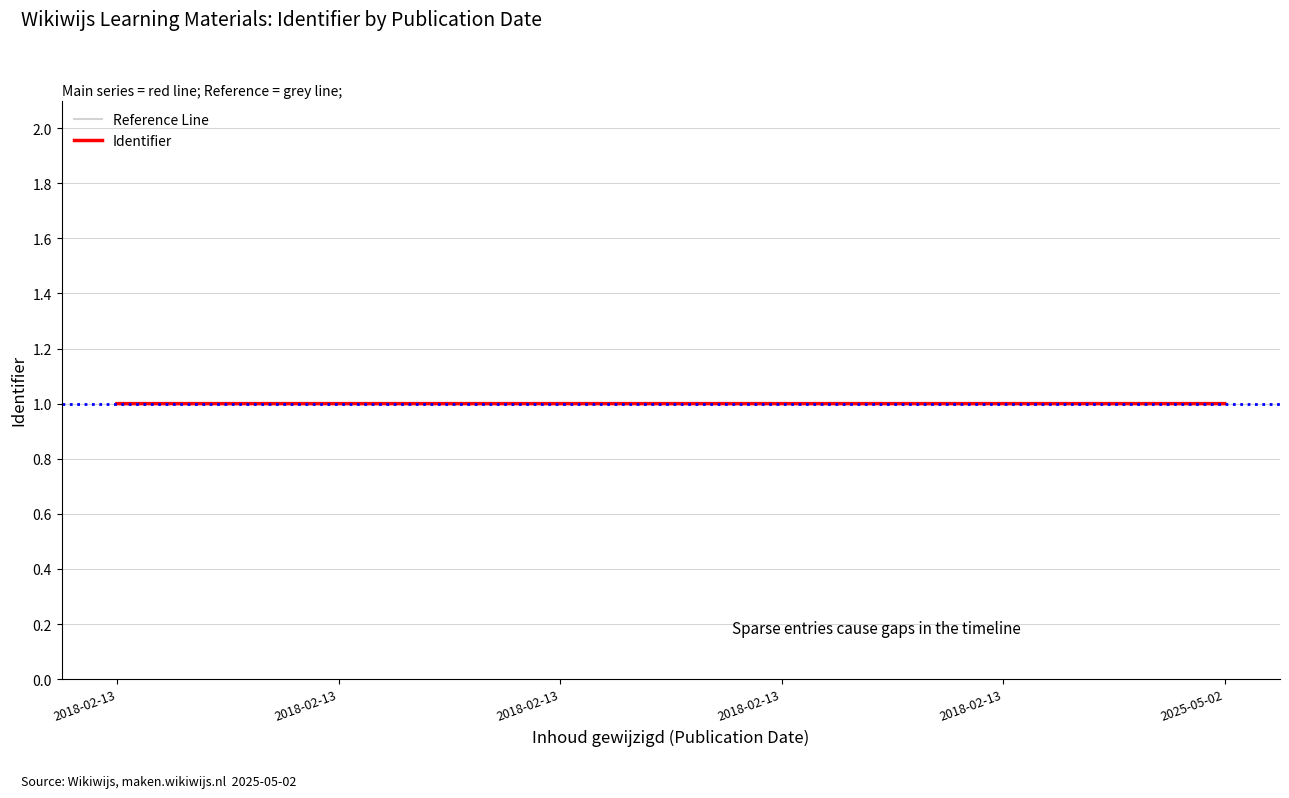

Does the chart display data point markers on the line(s)?

No